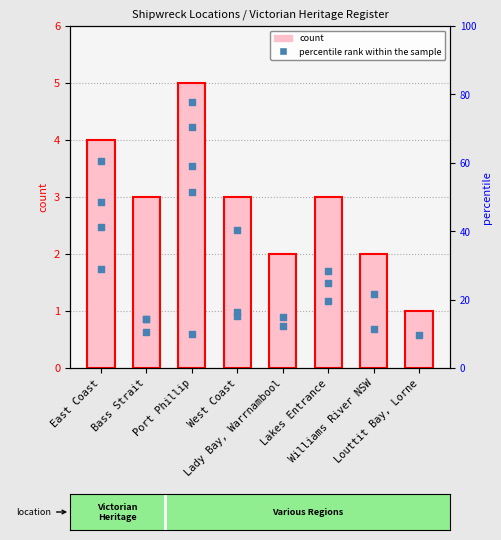

Between Lakes Entrance and Bass Strait, which is larger?

Lakes Entrance